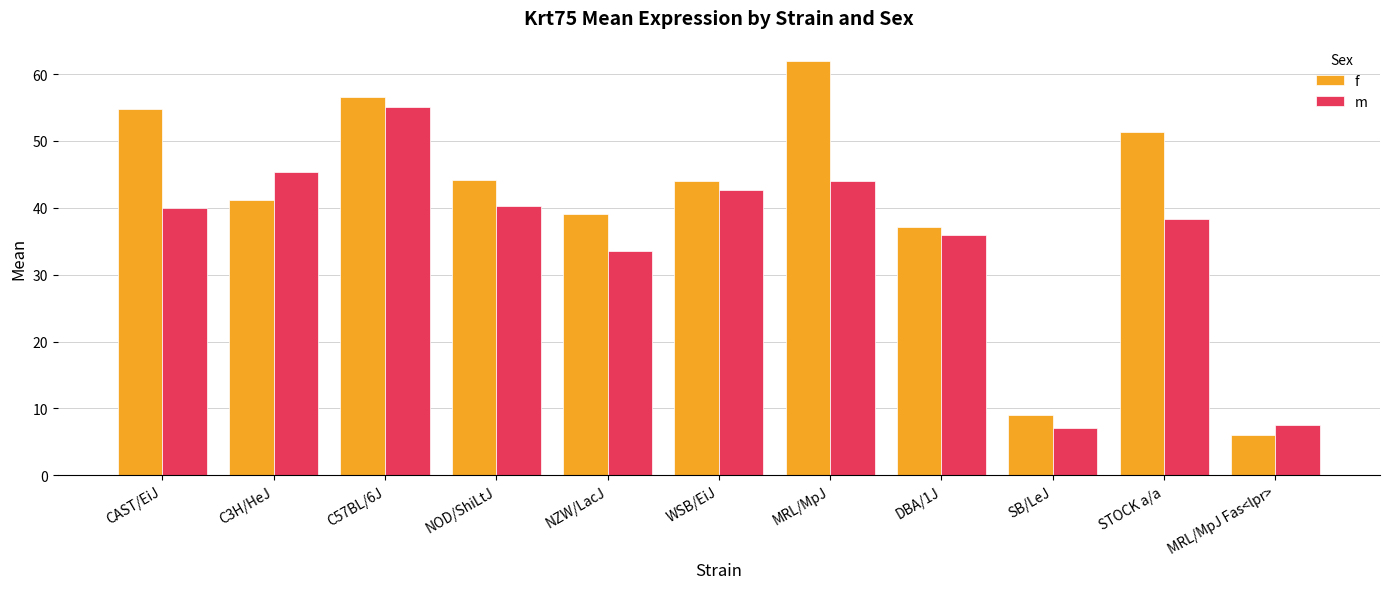

How many distinct data groups are displayed?

2